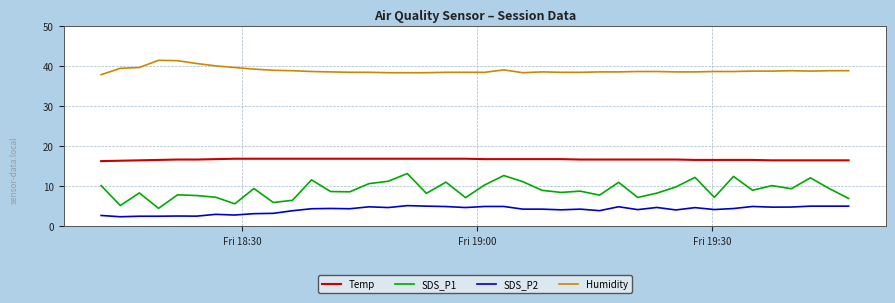

What is the maximum value for SDS_P2?

5.2